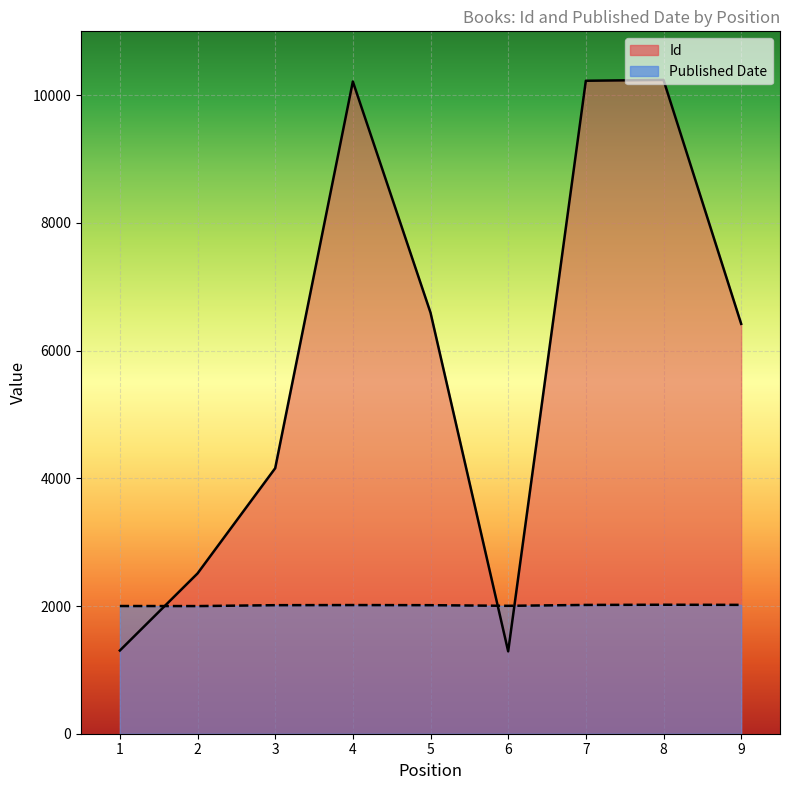

True or false: Id and Published Date intersect in this chart.

True